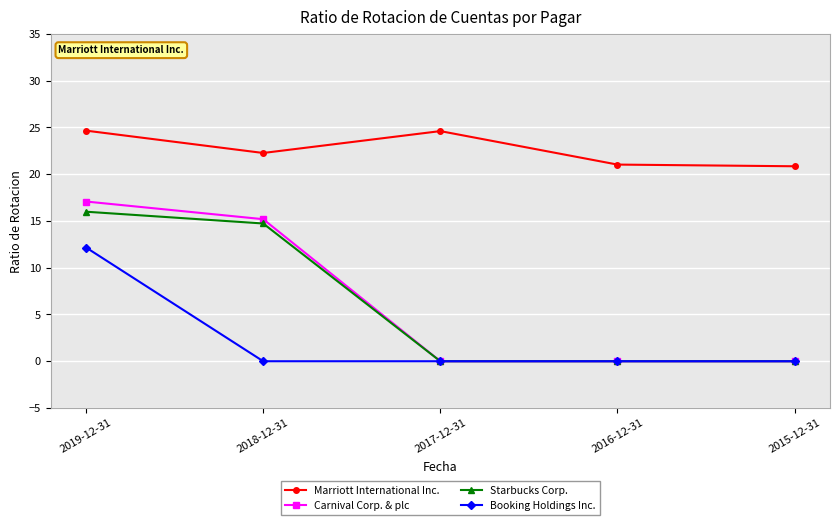

True or false: Marriott International Inc. has a value of 20.9 at 2015-12-31.

True